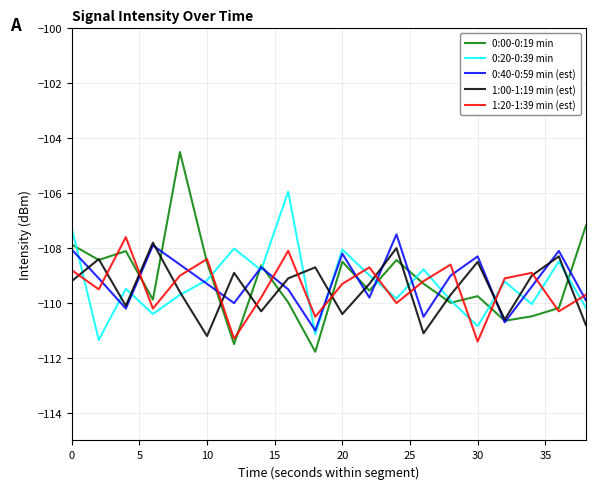

True or false: 1:20-1:39 min (est) and 0:40-0:59 min (est) cross at least once.

True